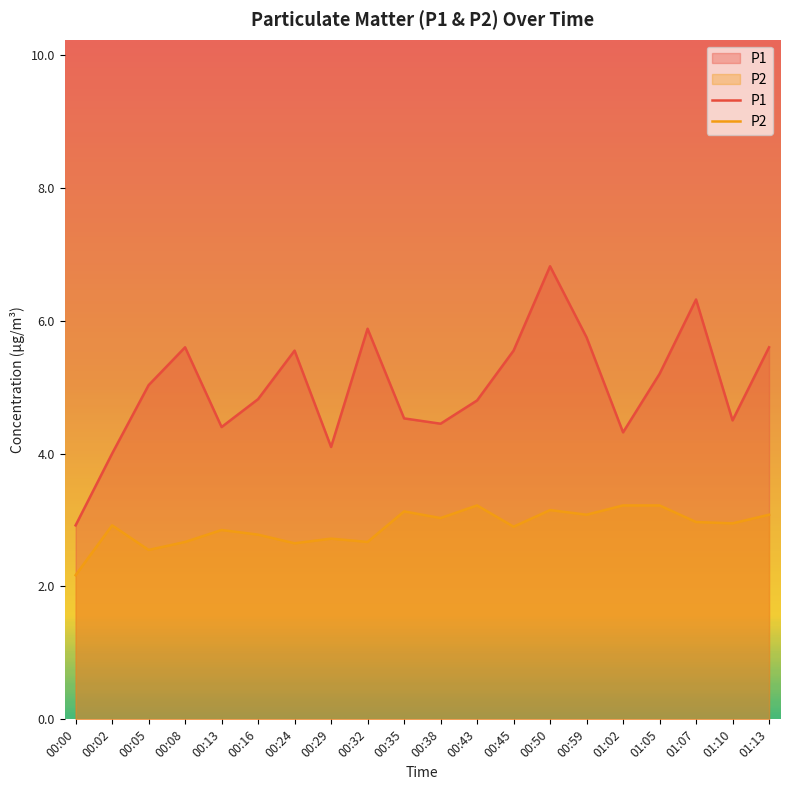

True or false: P2 has a value of 2.8 at 00:16.

True